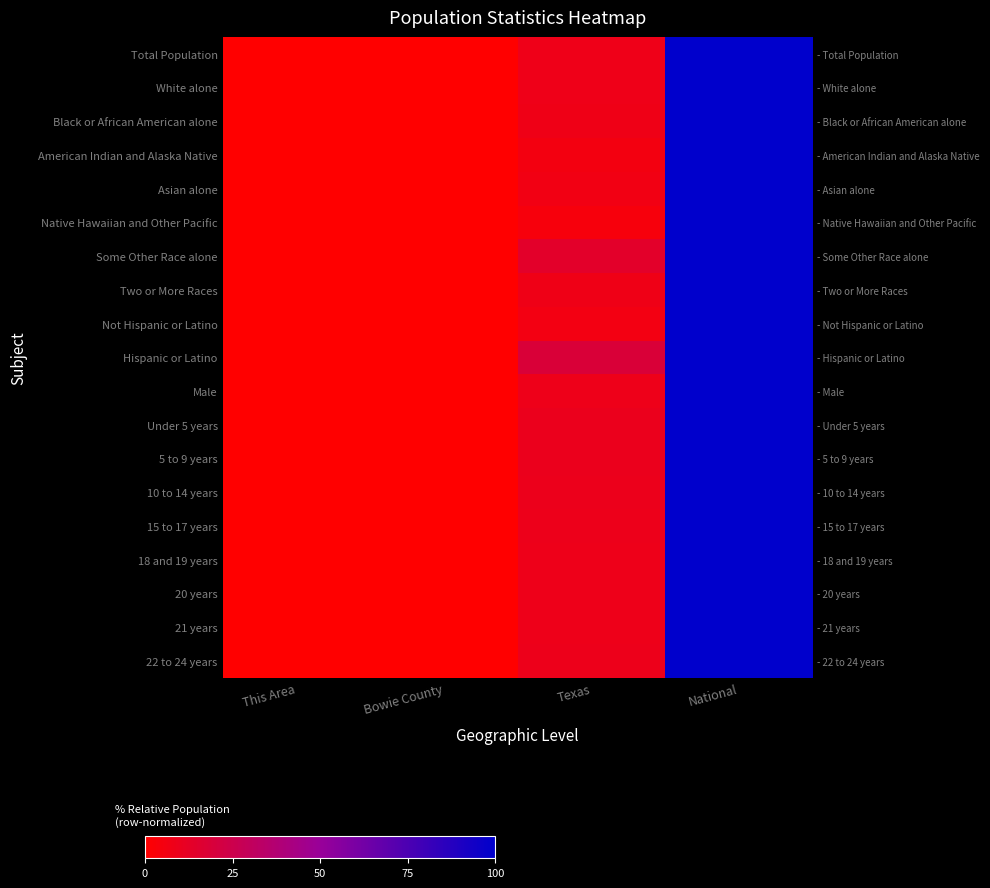

What is the difference between the maximum and minimum values in the Hispanic or Latino series?

100.0